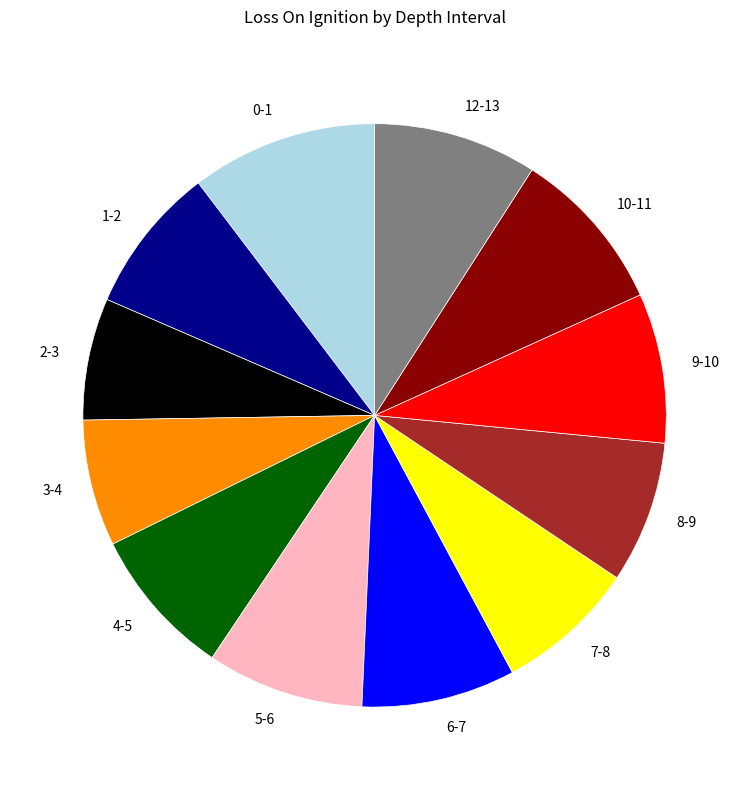

Do 1-2 and 12-13 together represent more than half of the pie?

No